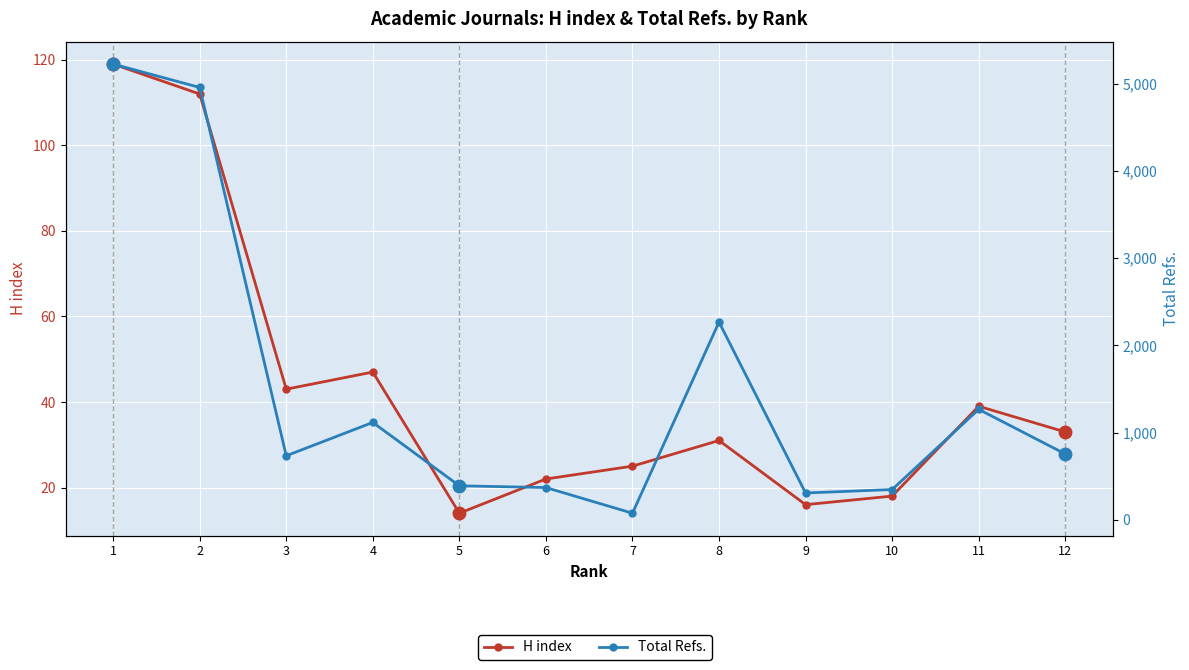

How many lines are shown in the chart?

2